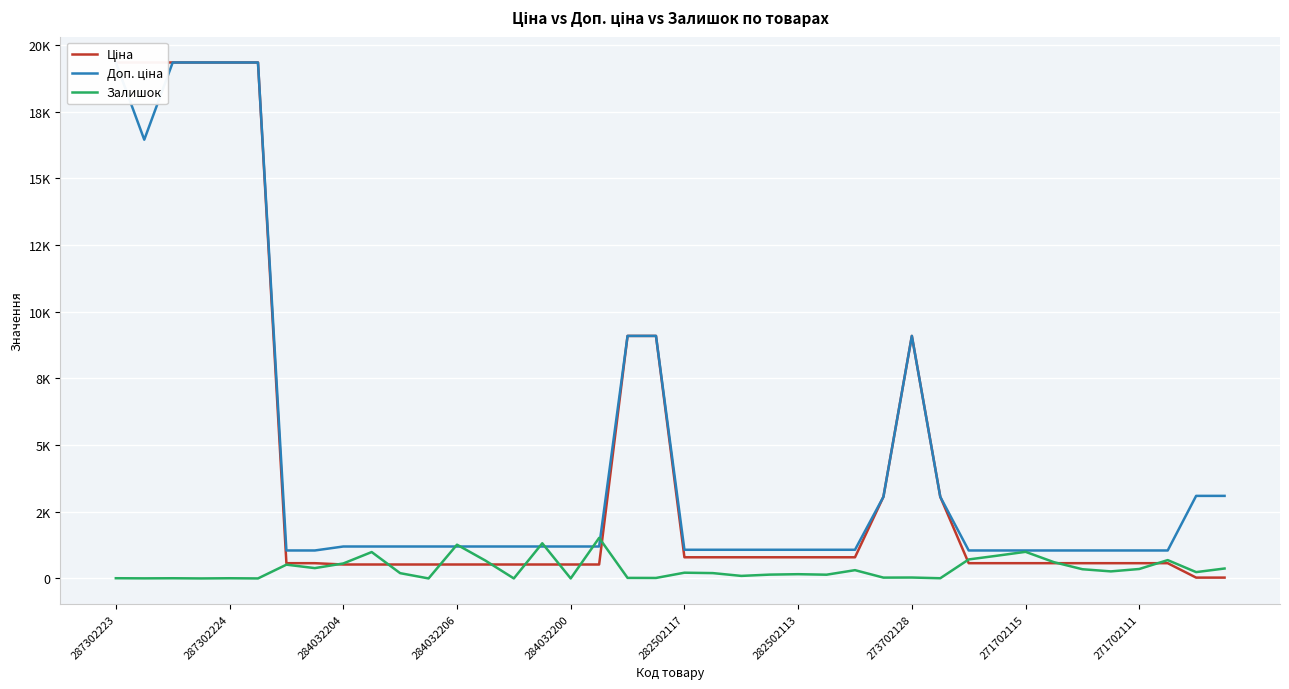

Which category has the highest value in the Доп. ціна series?

287302223